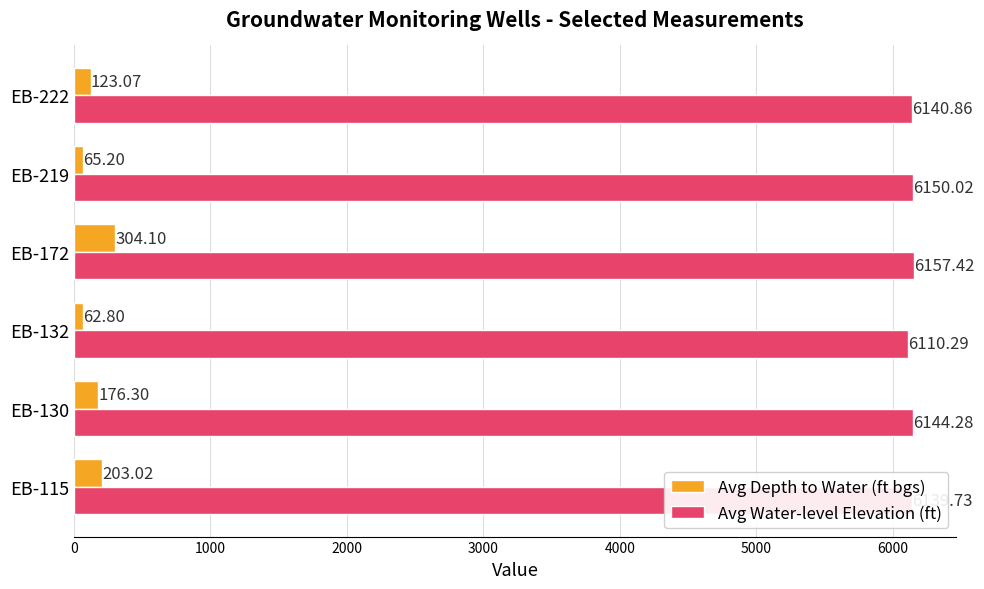

Rank the series by their average value, from highest to lowest.

Avg Water-level Elevation (ft), Avg Depth to Water (ft bgs)